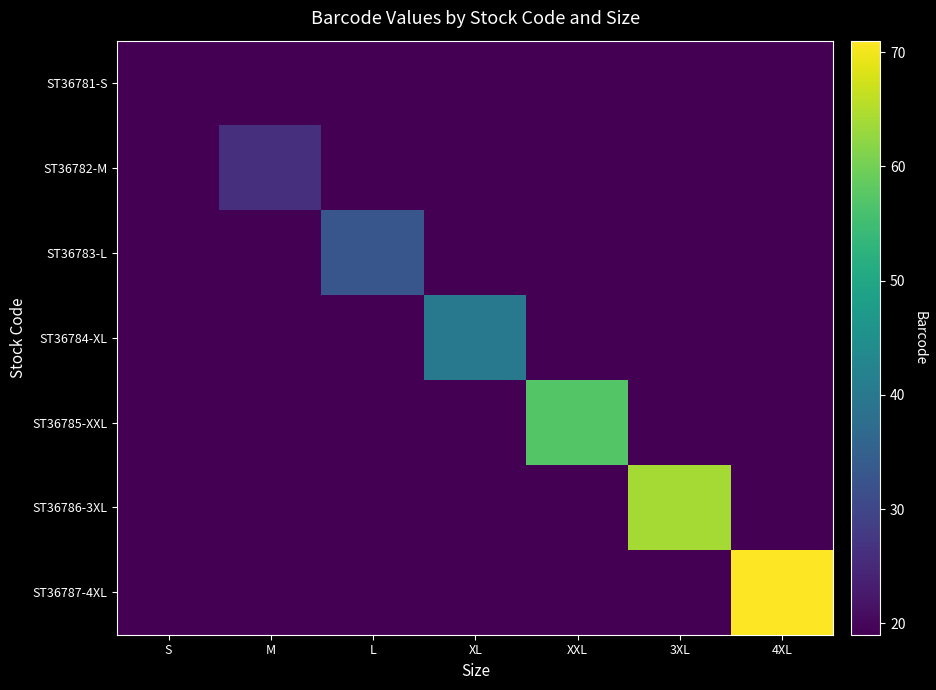

What is the spread (max minus min) of values at XXL?

5036770367857